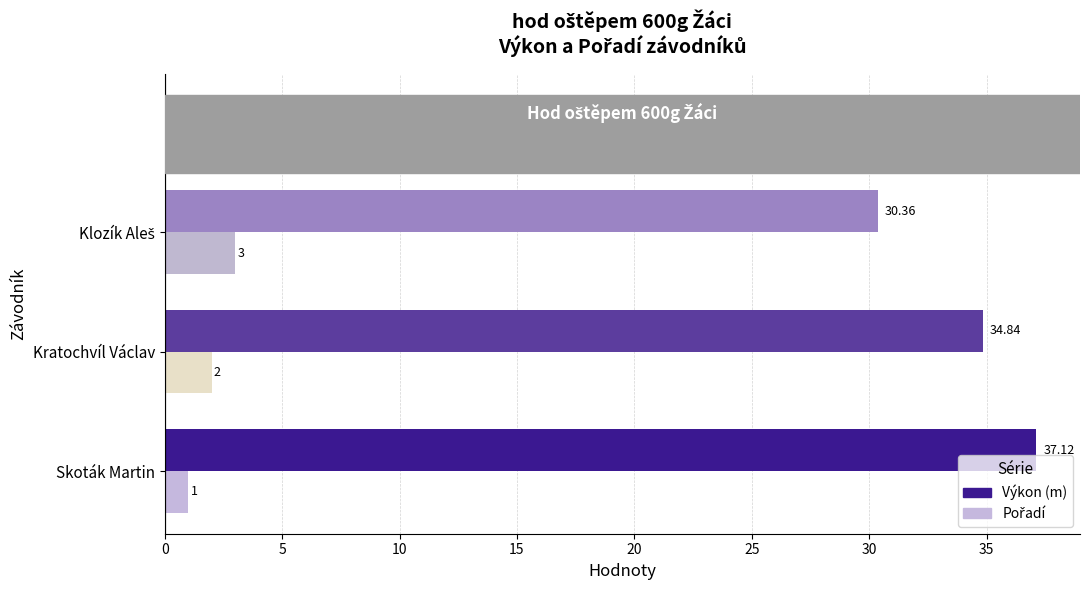

At which label is Výkon (m) closest to 33?

Kratochvíl Václav